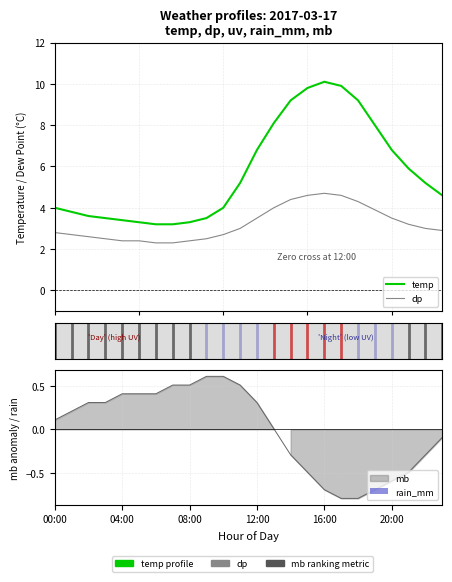

How many bars are there in total?

72